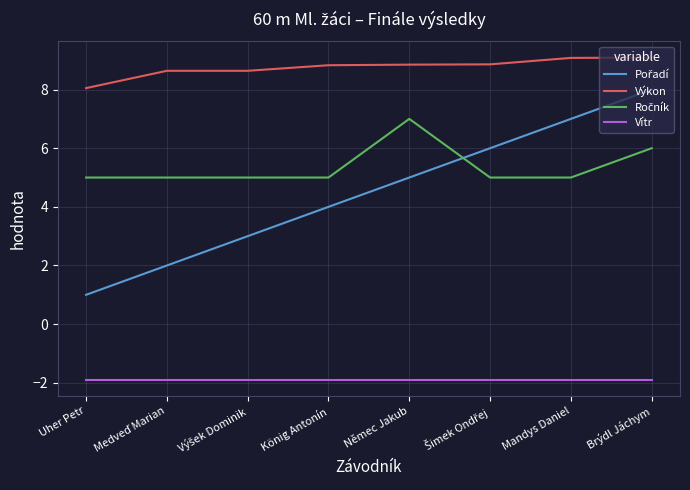

True or false: Vítr and Výkon cross at least once.

False